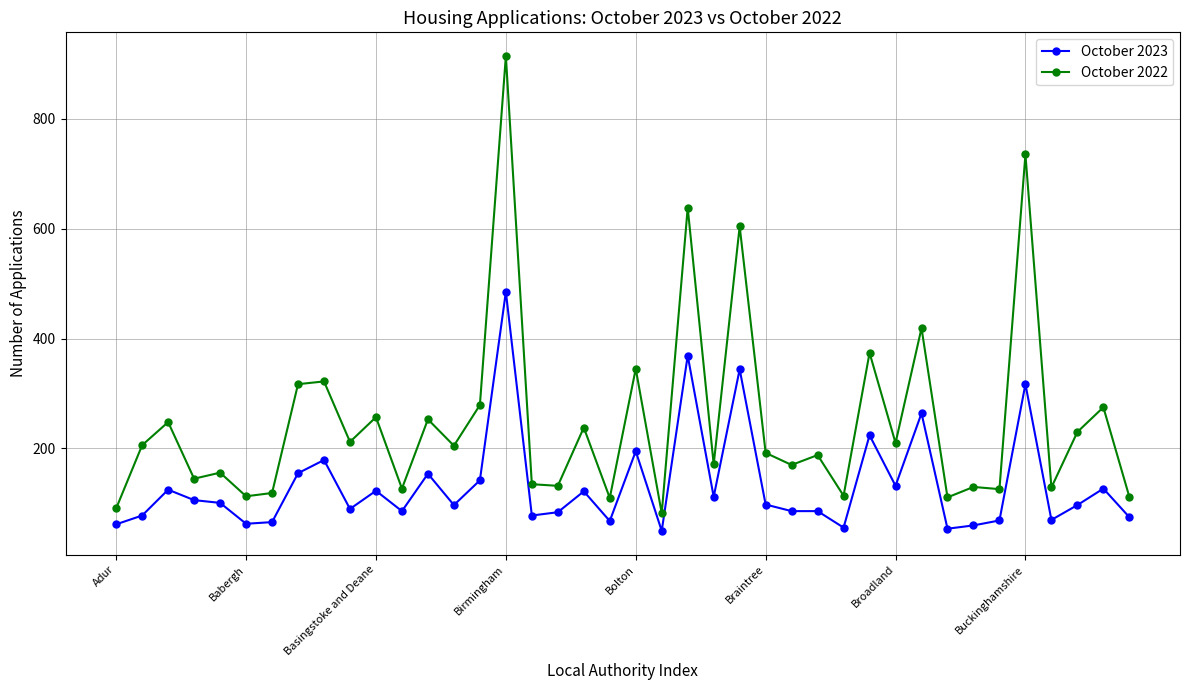

Which series has the largest total across all categories?

October 2022